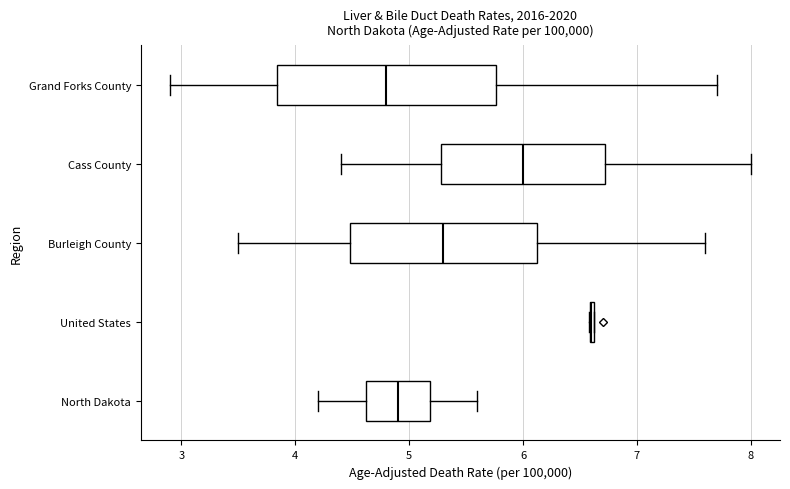

Where does the median line of the box for Burleigh County sit on the x-axis? The values are not printed on the chart, so give them approximately, as read against the axis.

5.3